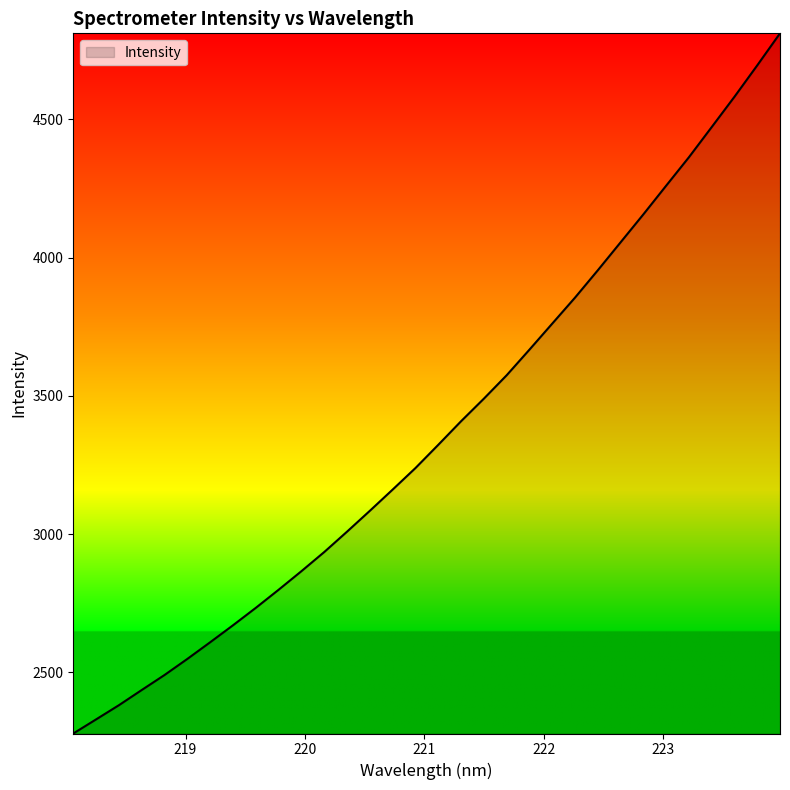

True or false: the data has more than 0 interior local peaks.

False